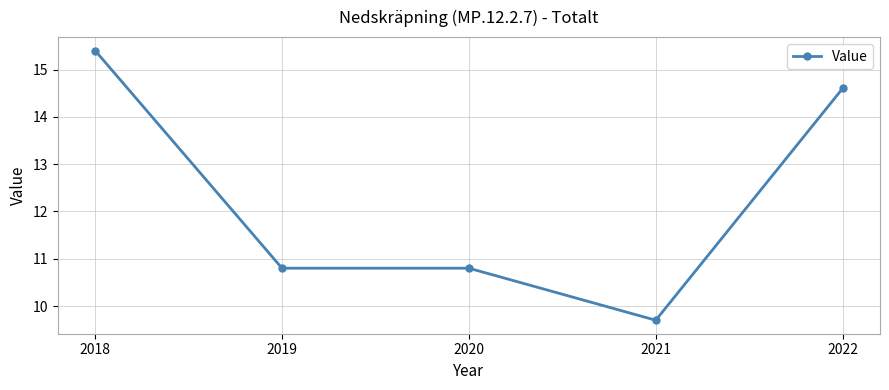

How many data points does each series have?

5